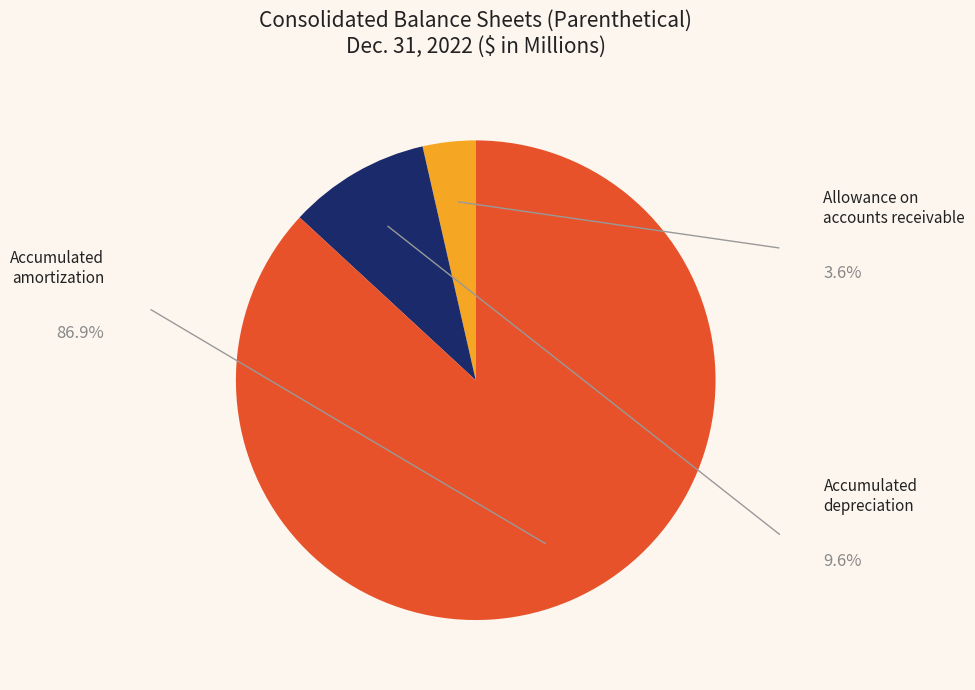

Is there any slice that represents more than half of the pie?

Yes